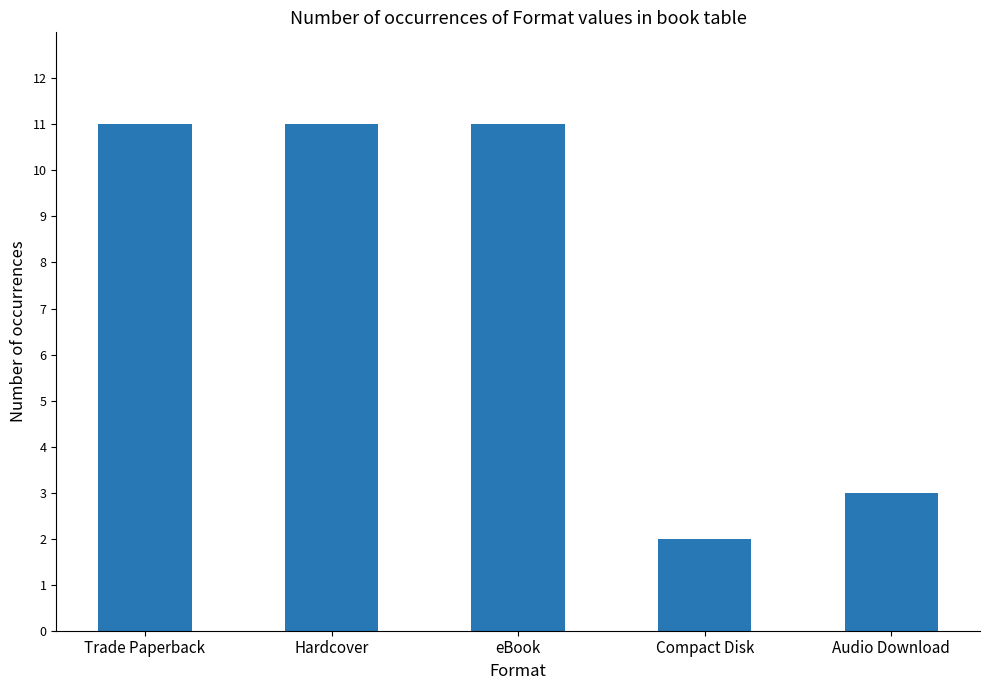

What is the label of the 2nd bar from the left?

Hardcover